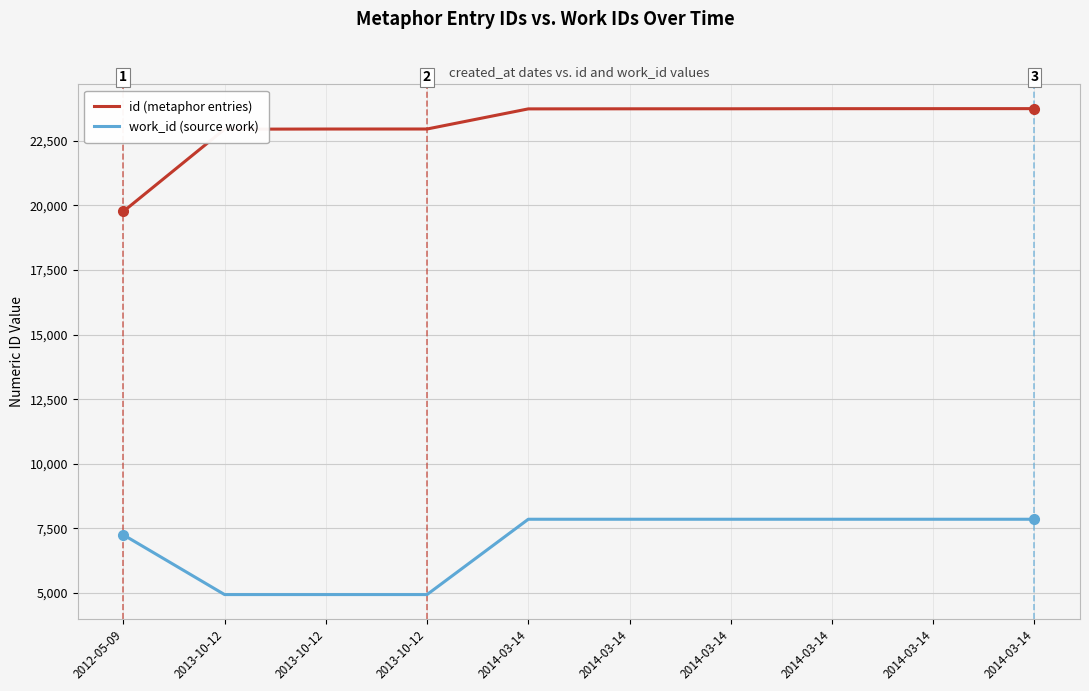

At which category does the chart reach its minimum across all series?

2013-10-12